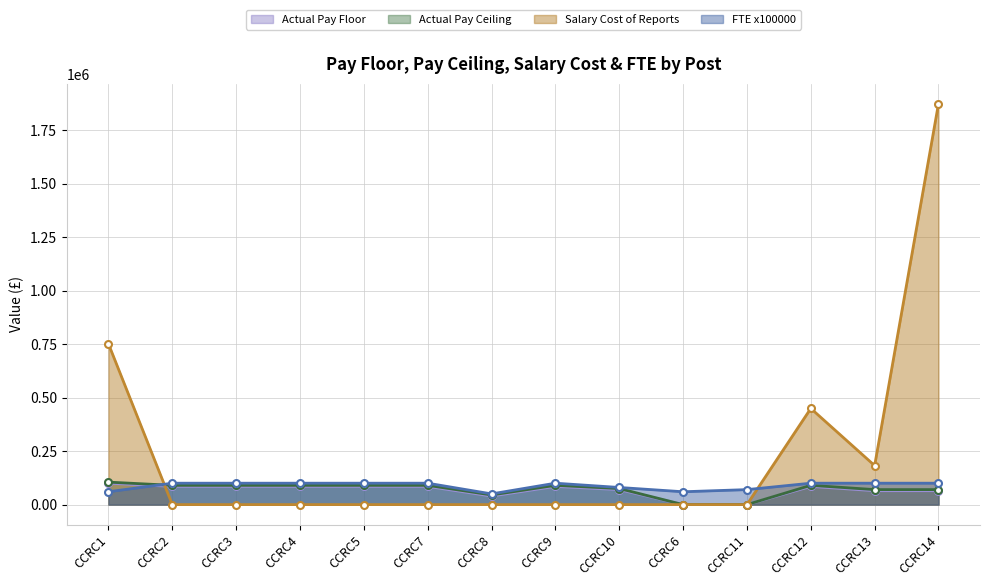

Is the value of Actual Pay Ceiling at CCRC3 greater than the value of FTE x100000 at CCRC5?

No